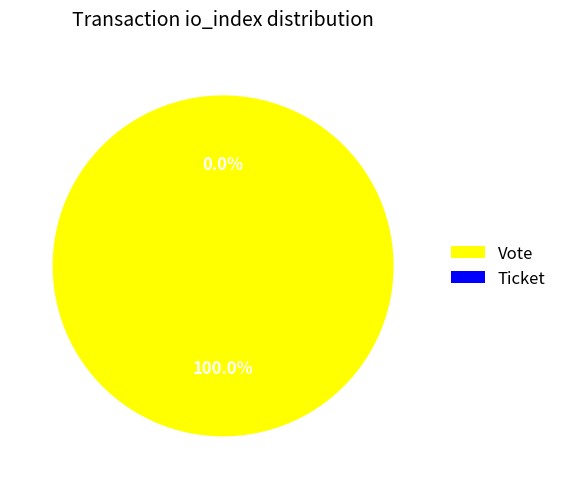

To the nearest percent, what portion does Vote represent?

100%